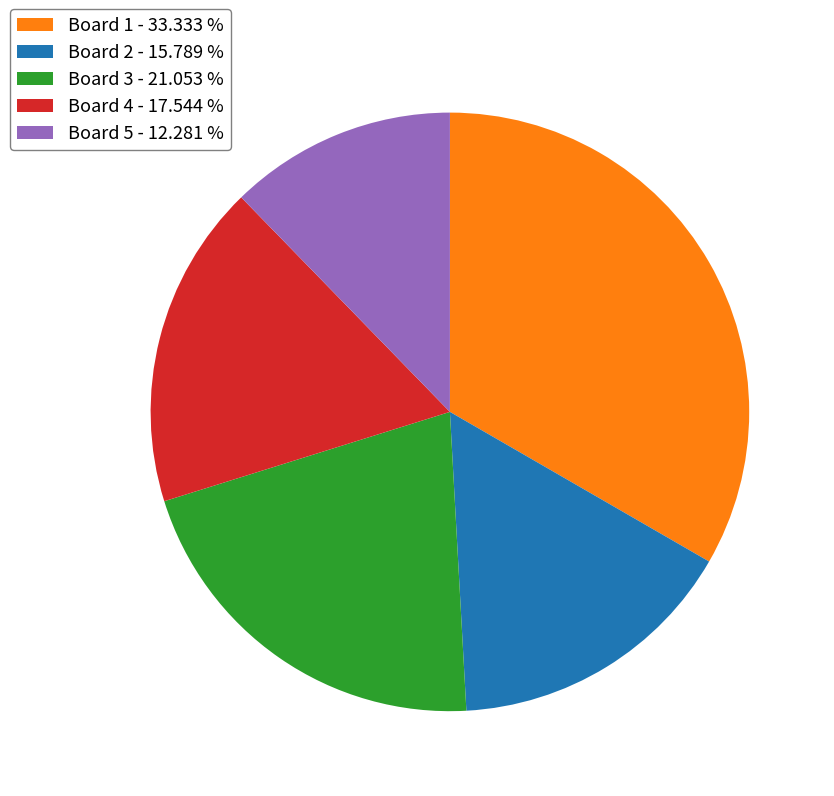

Does any single category account for the majority?

No